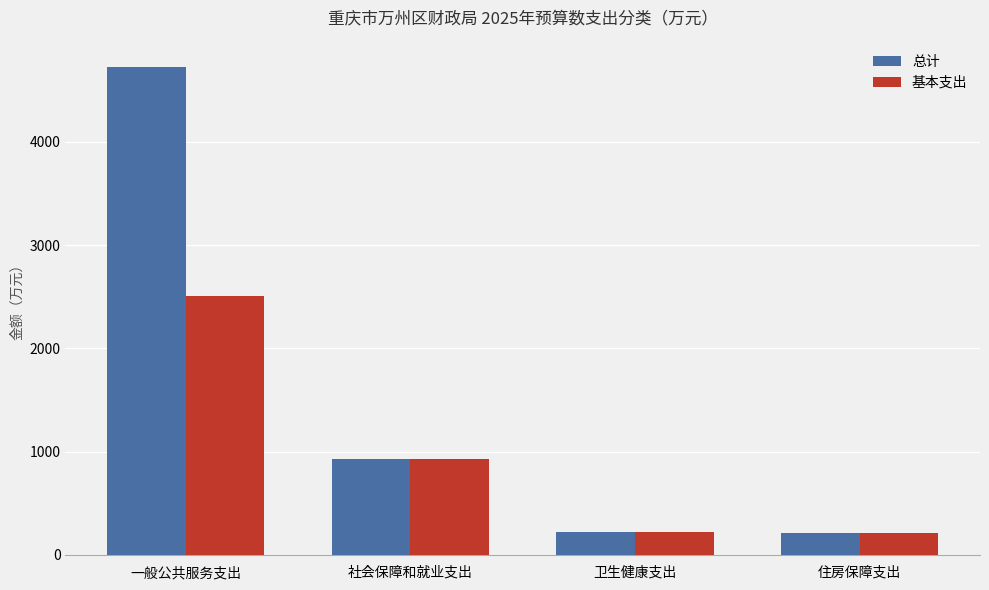

Which series has the largest range (max minus min)?

总计